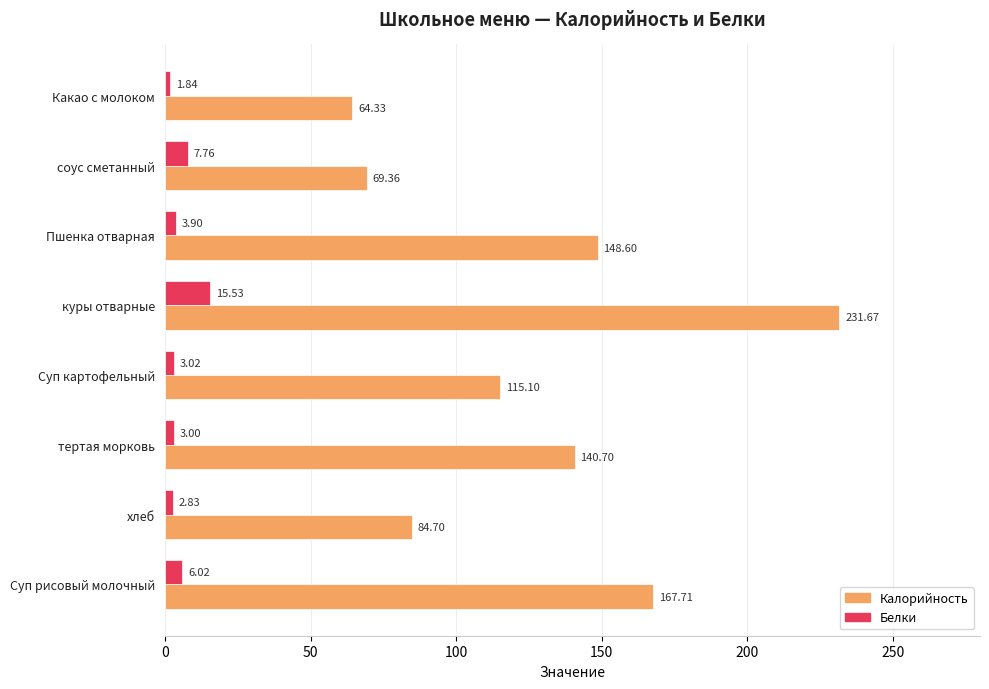

What is the difference between the highest and lowest values at Какао с молоком?

62.5